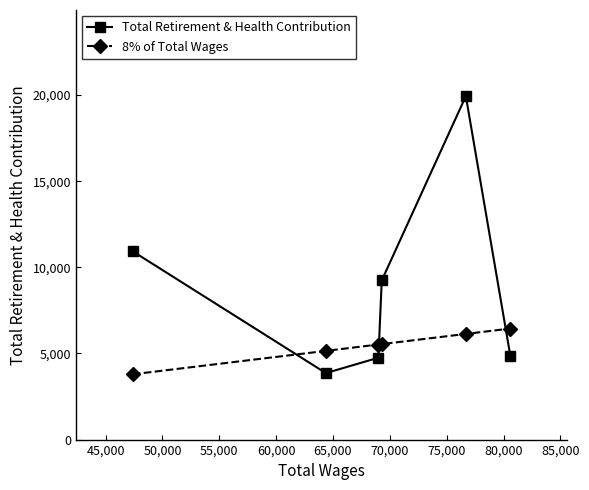

What is the value of the 8% of Total Wages point at the 6th from the left?

6448.6